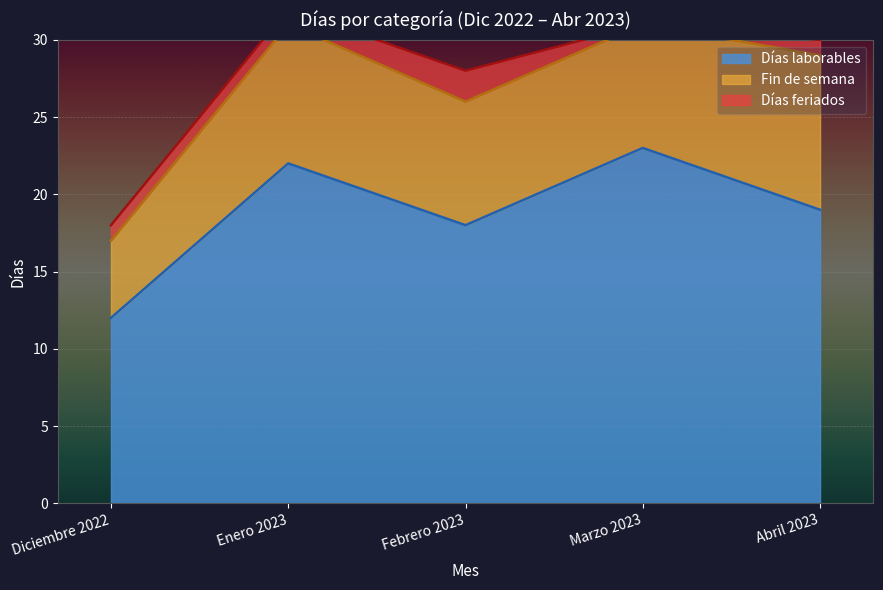

List the labels in order of Días laborables value, largest first.

Marzo 2023, Enero 2023, Abril 2023, Febrero 2023, Diciembre 2022